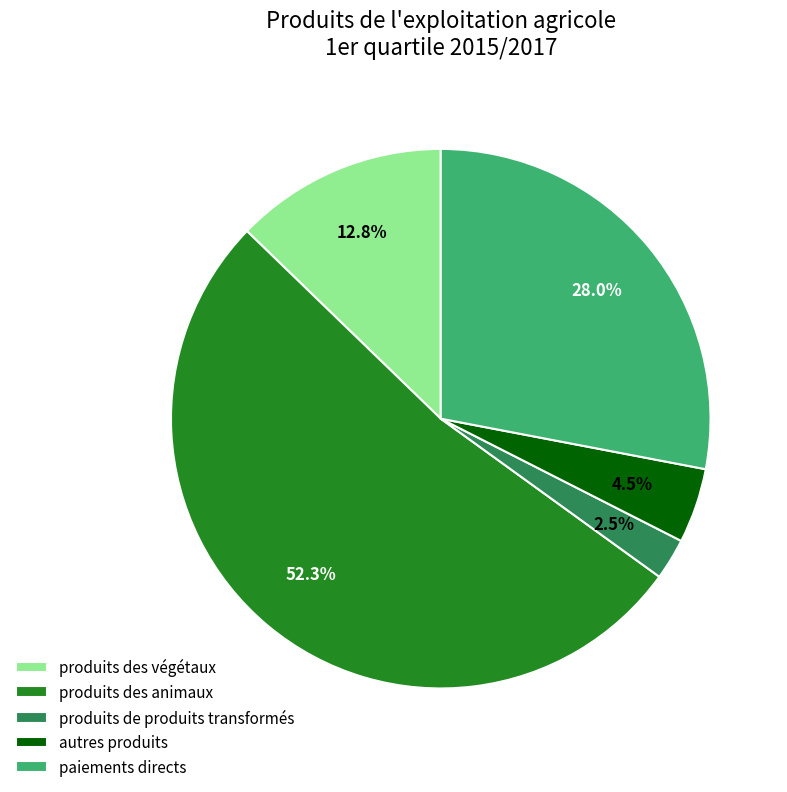

Rank the categories by value from highest to lowest.

produits des animaux, paiements directs, produits des végétaux, autres produits, produits de produits transformés